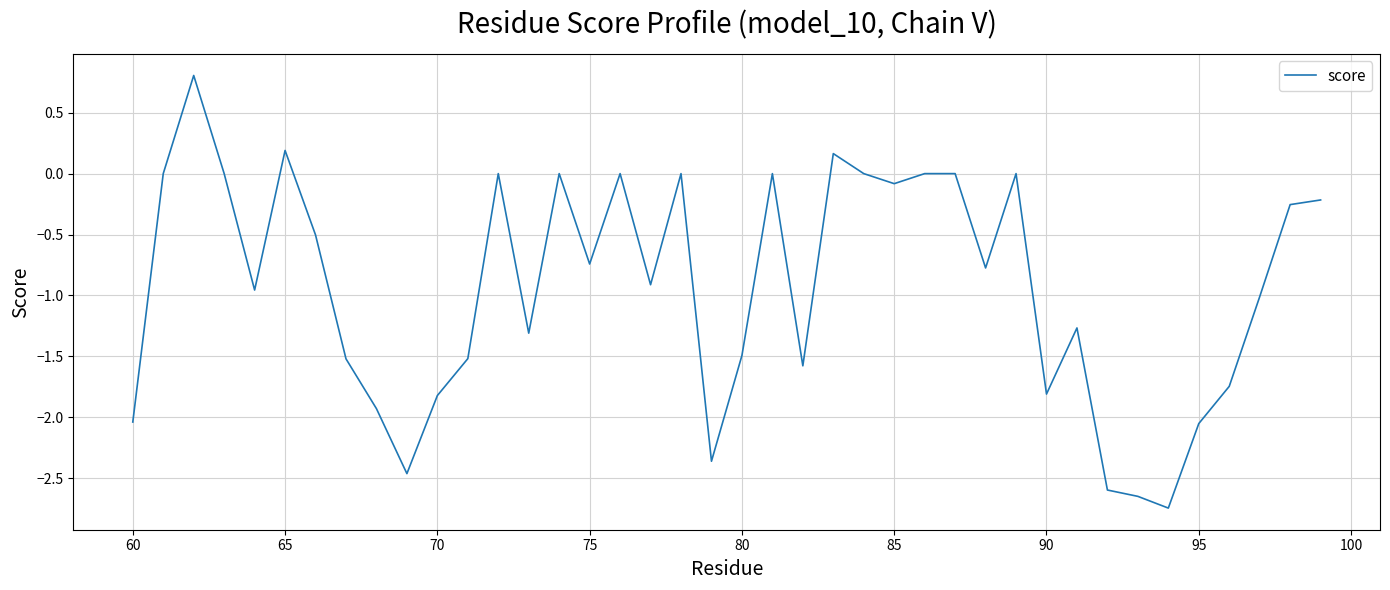

What is the greatest value displayed?

0.8